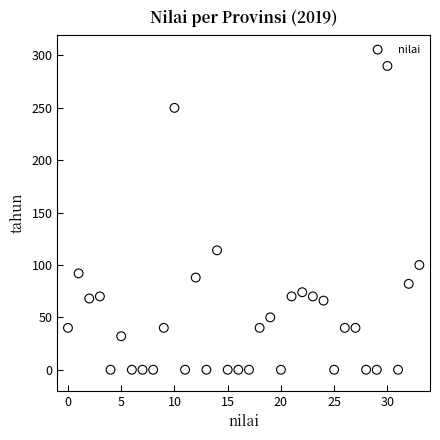

What Y value in the scatter plot is closest to 145?

114